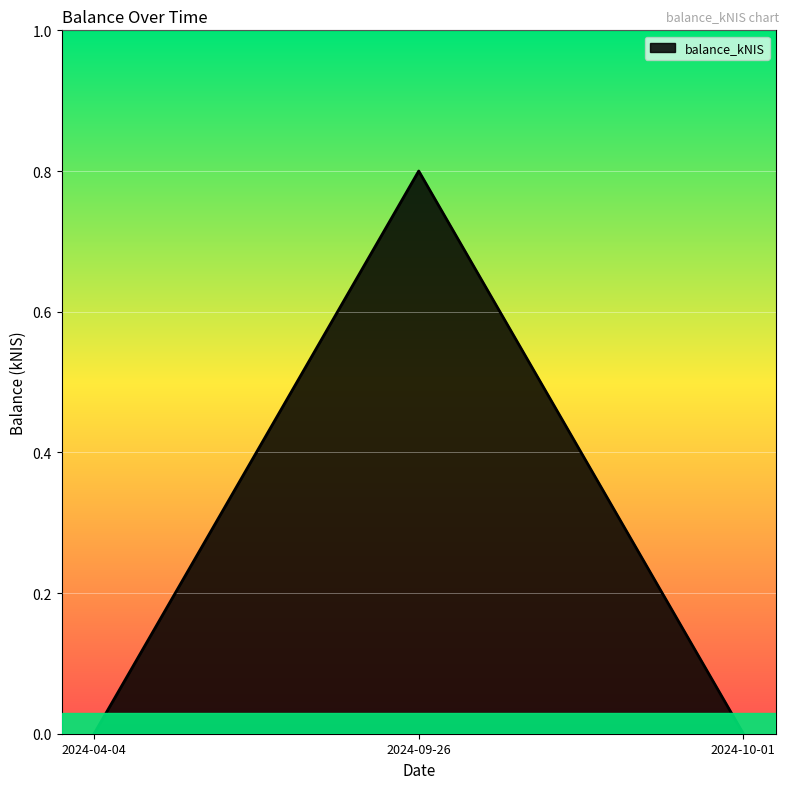

How many distinct data groups are displayed?

1